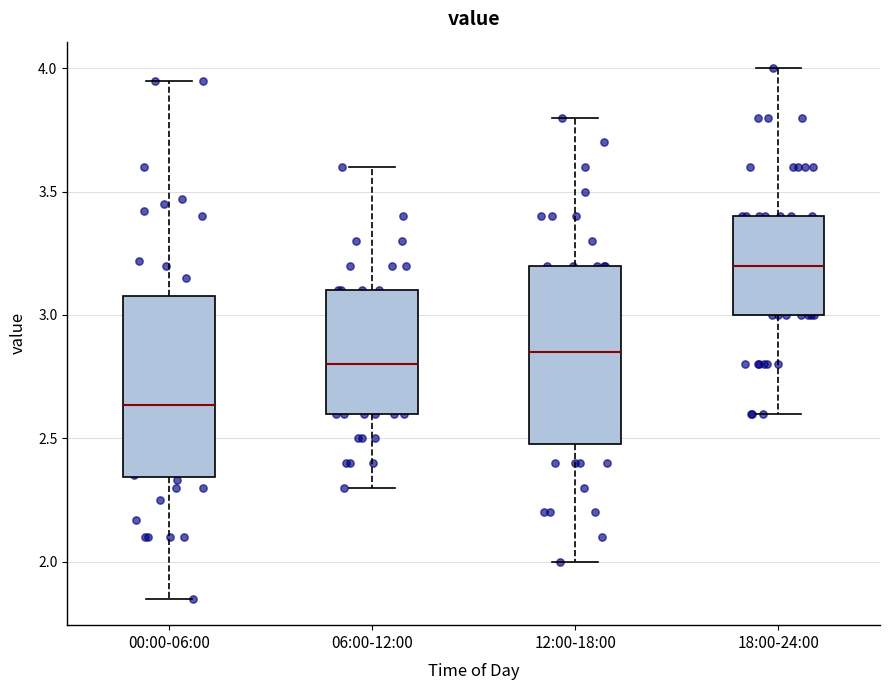

Where is the lower edge of the box for 12:00-18:00 on the y-axis? The values are not printed on the chart, so give them approximately, as read against the axis.

2.50